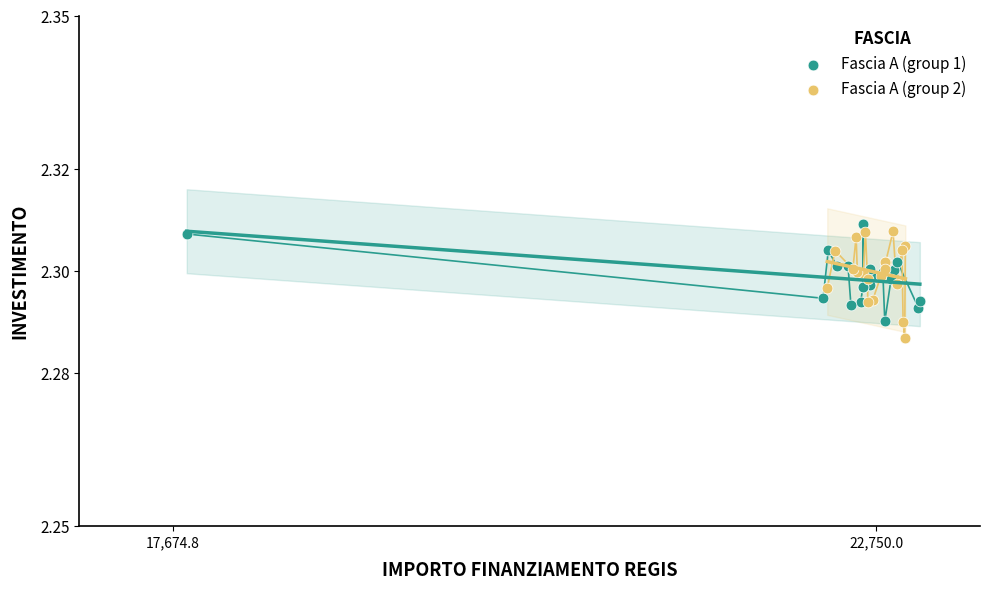

Which series reaches the maximum Y coordinate?

Fascia A (group 1)